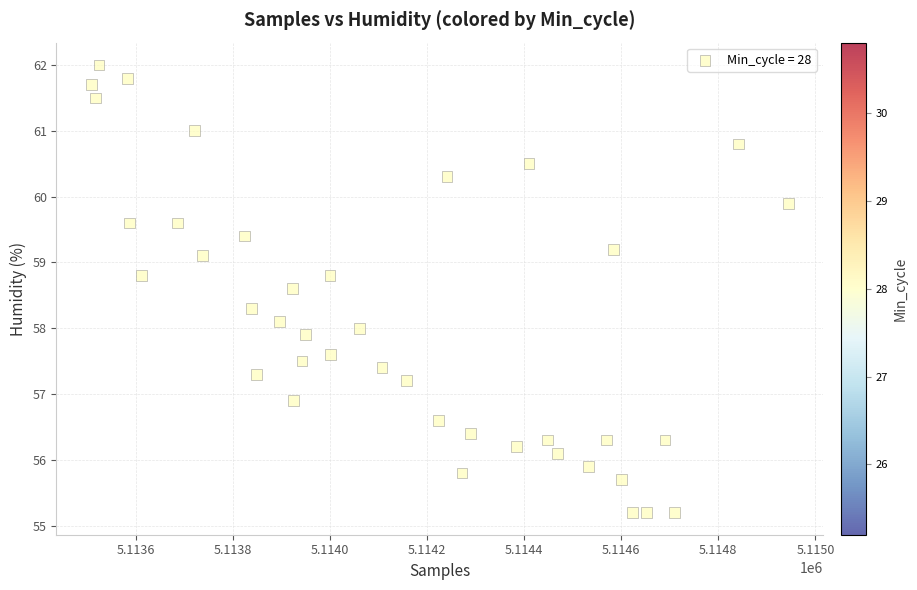

What is the range of Y values (max minus min)?

6.8